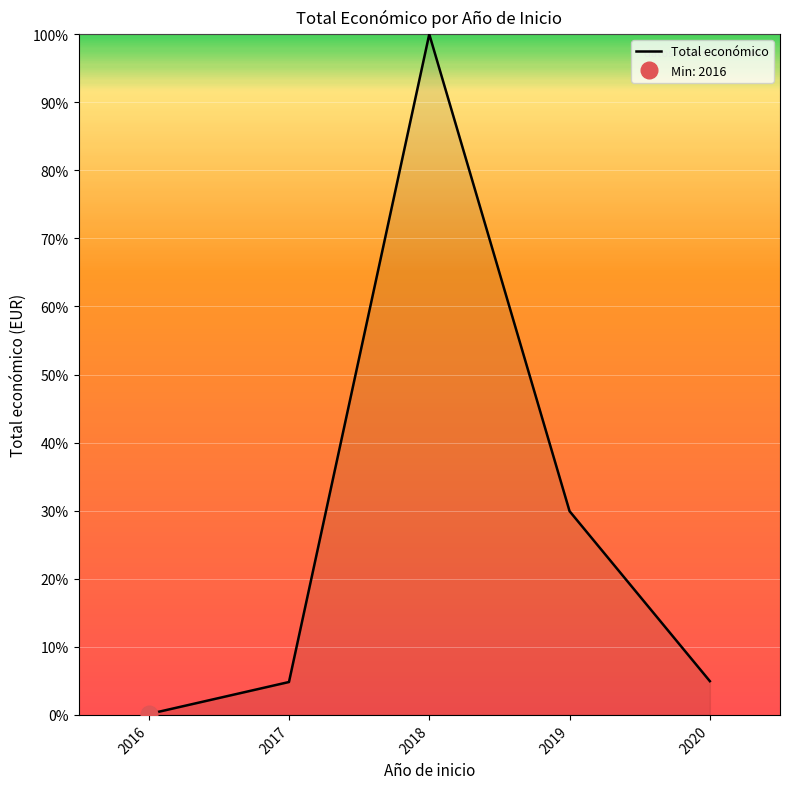

How many lines are shown in the chart?

1